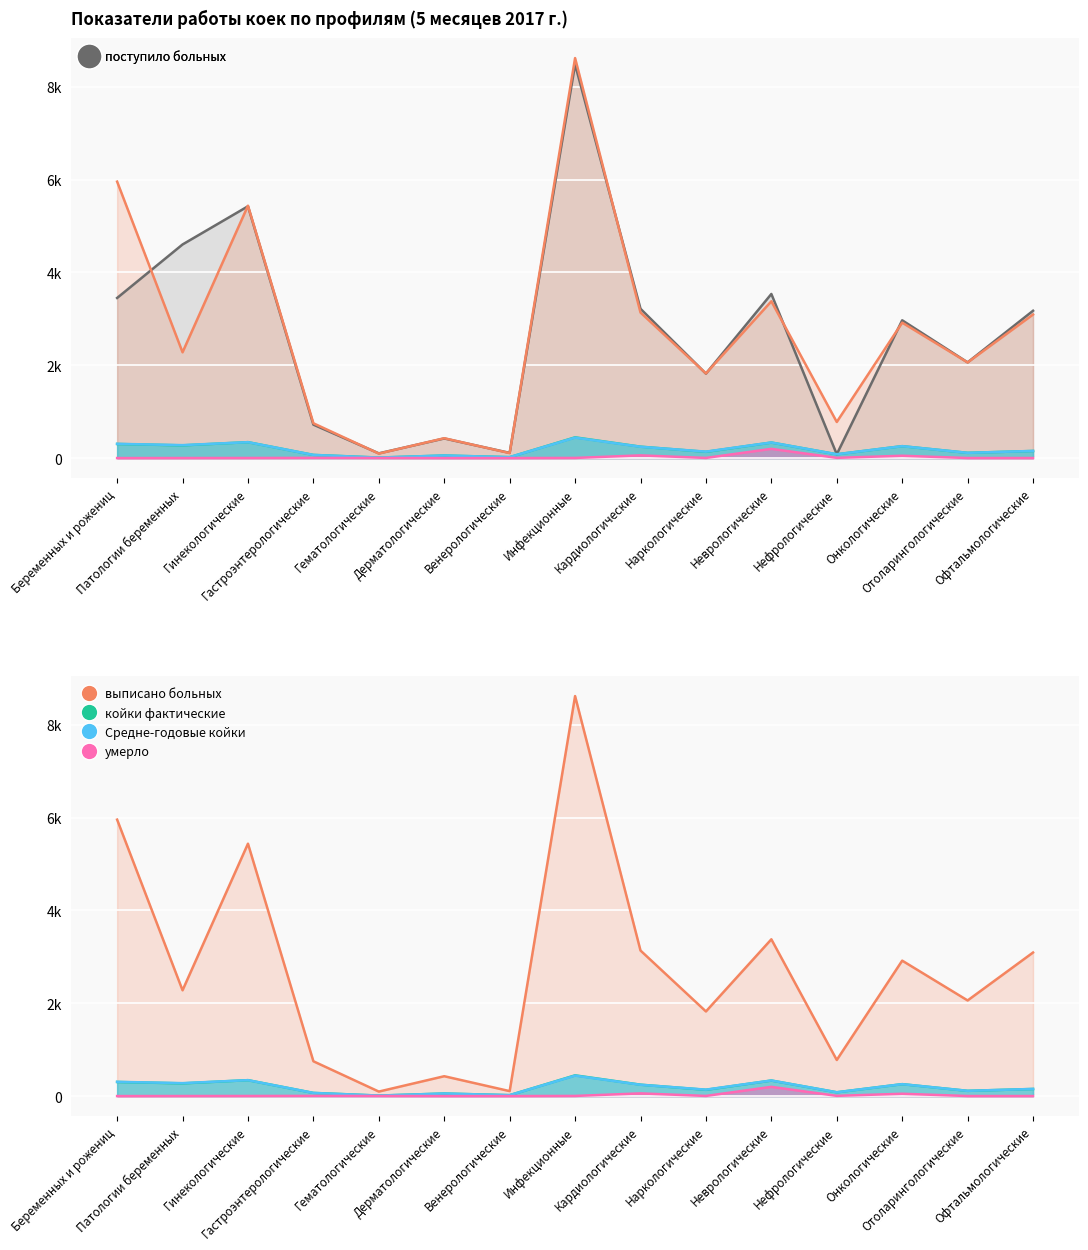

True or false: поступило больных has a value of 4714 at Беременных и рожениц.

False